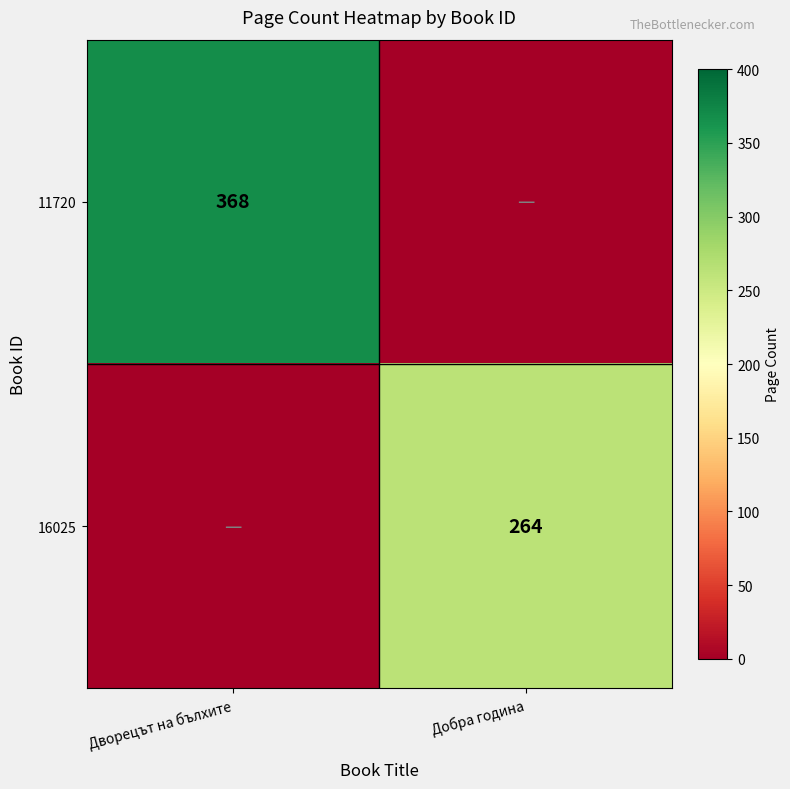

The value of 11720 at Дворецът на бълхите is 368. True or false?

True